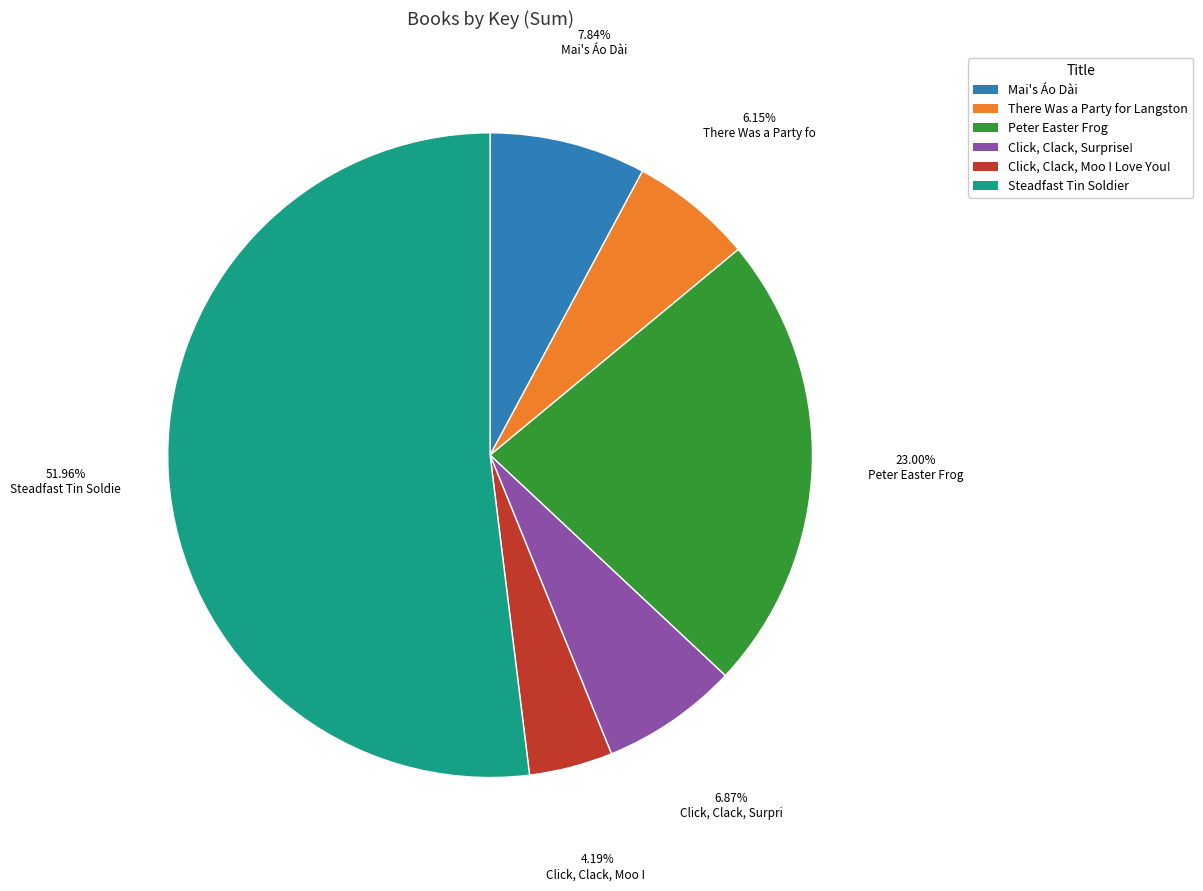

The Click, Clack, Surprise! slice represents 1% of the pie. True or false?

False